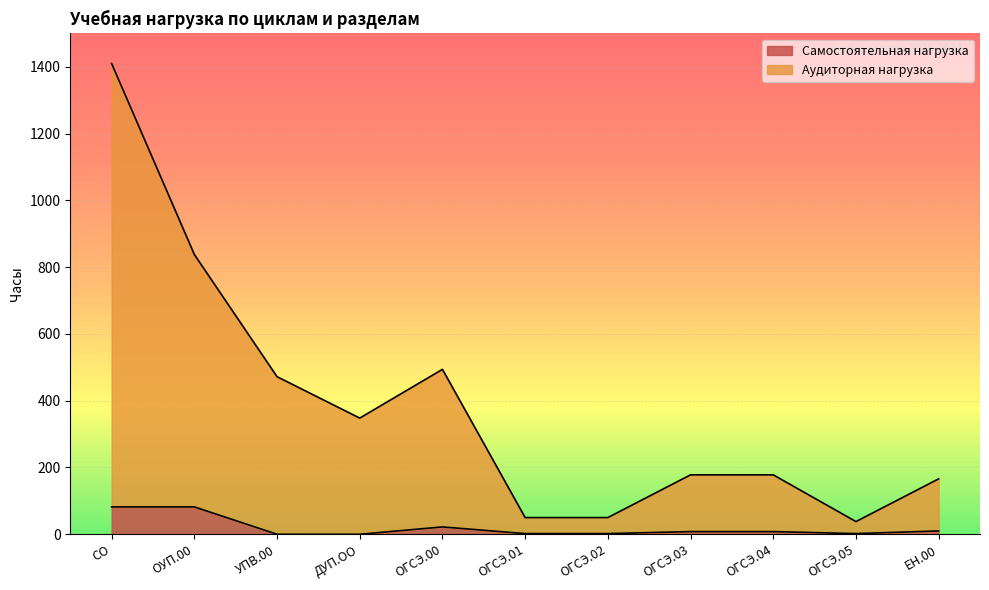

True or false: Самостоятельная нагрузка has a value of 2 at ОГСЭ.01.

True